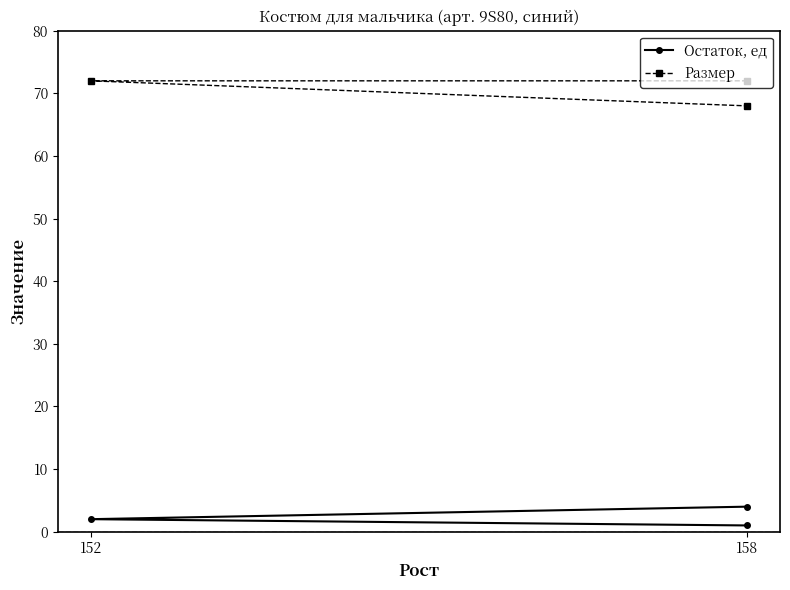

Is it true that Размер equals 98 at 152?

False